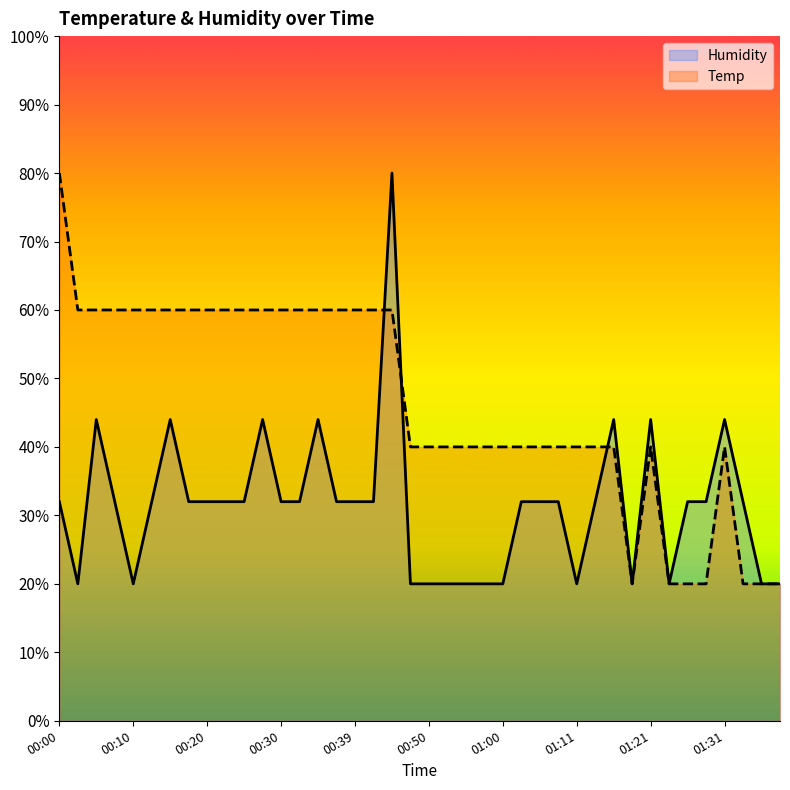

Reading left to right, what are all the values shown in this chart?

Temp: 00:00=80.0	00:02=60.0	00:05=60.0	00:07=60.0	00:10=60.0	00:13=60.0	00:15=60.0	00:17=60.0	00:20=60.0	00:22=60.0	00:25=60.0	00:27=60.0	00:30=60.0	00:32=60.0	00:34=60.0	00:37=60.0	00:39=60.0	00:42=60.0	00:45=60.0	00:47=40.0	00:50=40.0	00:52=40.0	00:55=40.0	00:58=40.0	01:00=40.0	01:03=40.0	01:05=40.0	01:08=40.0	01:11=40.0	01:13=40.0	01:16=40.0	01:18=20.0	01:21=40.0	01:24=20.0	01:26=20.0	01:29=20.0	01:31=40.0	01:34=20.0	01:36=20.0	01:39=20.0
Humidity: 00:00=32.0	00:02=20.0	00:05=44.0	00:07=32.0	00:10=20.0	00:13=32.0	00:15=44.0	00:17=32.0	00:20=32.0	00:22=32.0	00:25=32.0	00:27=44.0	00:30=32.0	00:32=32.0	00:34=44.0	00:37=32.0	00:39=32.0	00:42=32.0	00:45=80.0	00:47=20.0	00:50=20.0	00:52=20.0	00:55=20.0	00:58=20.0	01:00=20.0	01:03=32.0	01:05=32.0	01:08=32.0	01:11=20.0	01:13=32.0	01:16=44.0	01:18=20.0	01:21=44.0	01:24=20.0	01:26=32.0	01:29=32.0	01:31=44.0	01:34=32.0	01:36=20.0	01:39=20.0